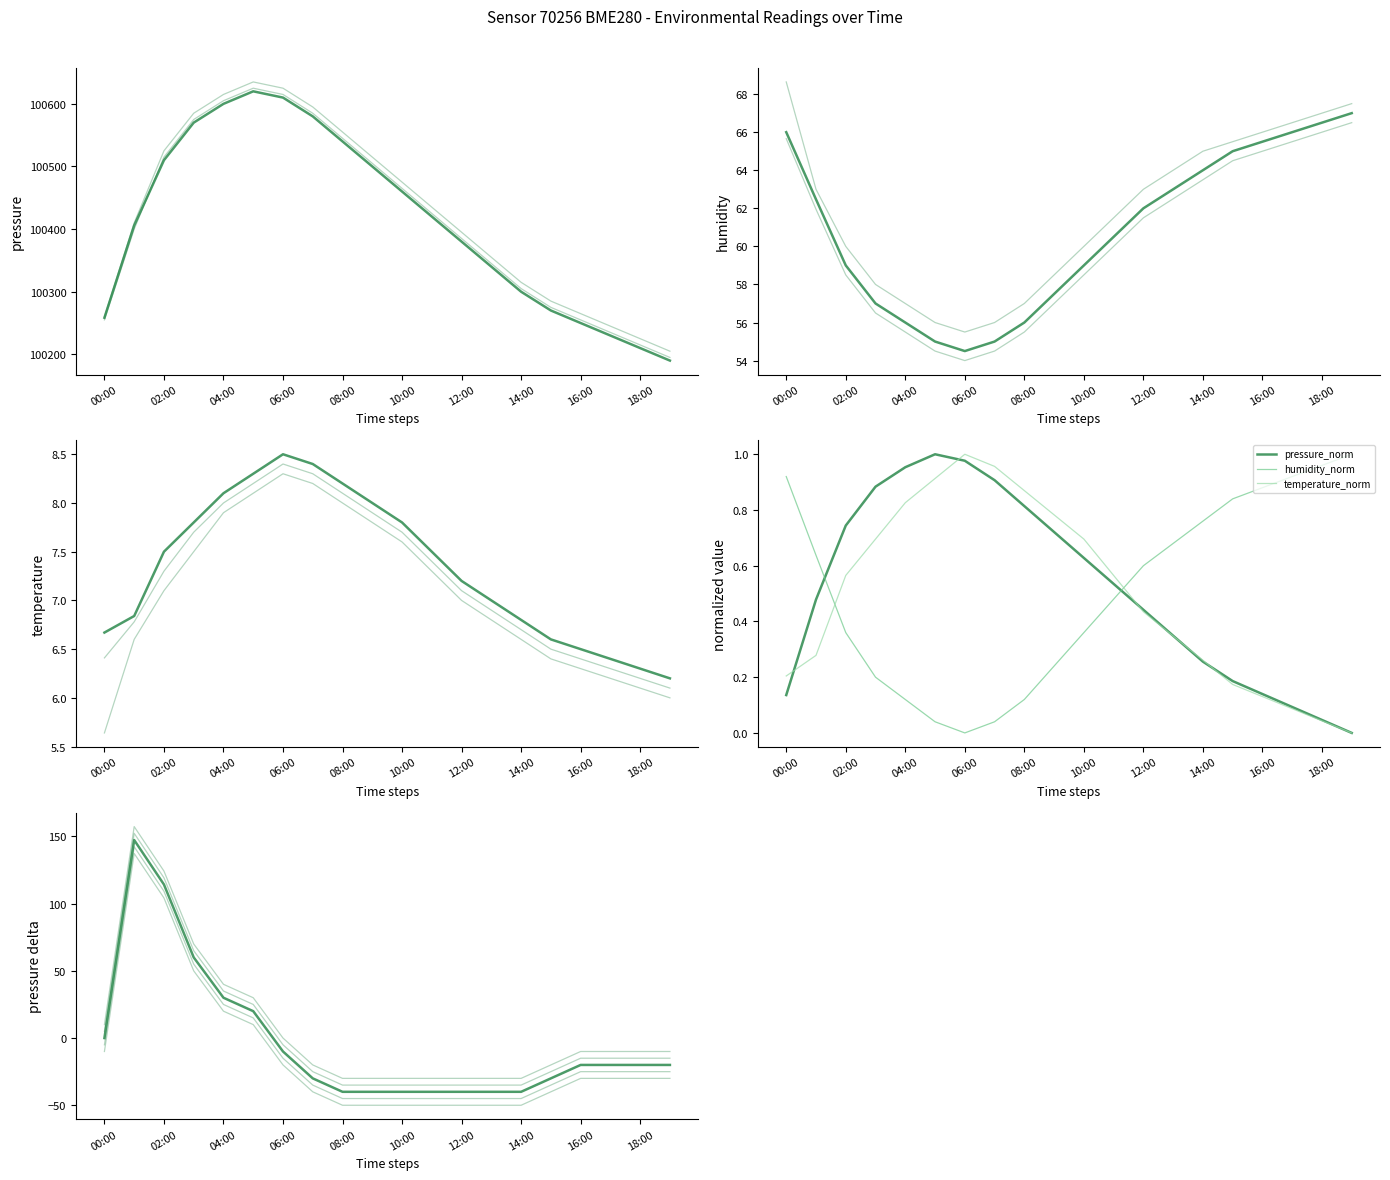

How many interior local peaks does the pressure series have?

1